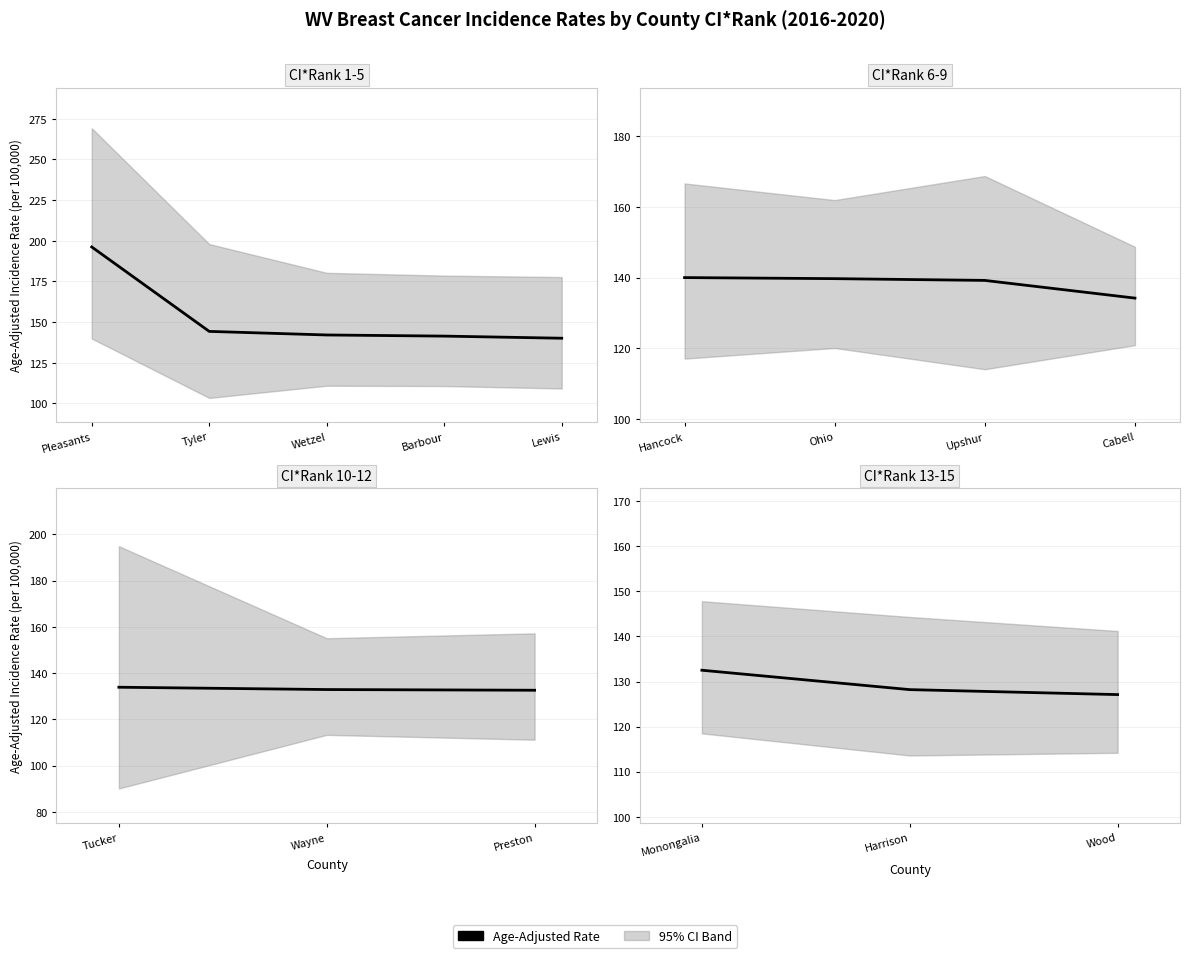

What is the difference between the maximum and minimum values?

5.4